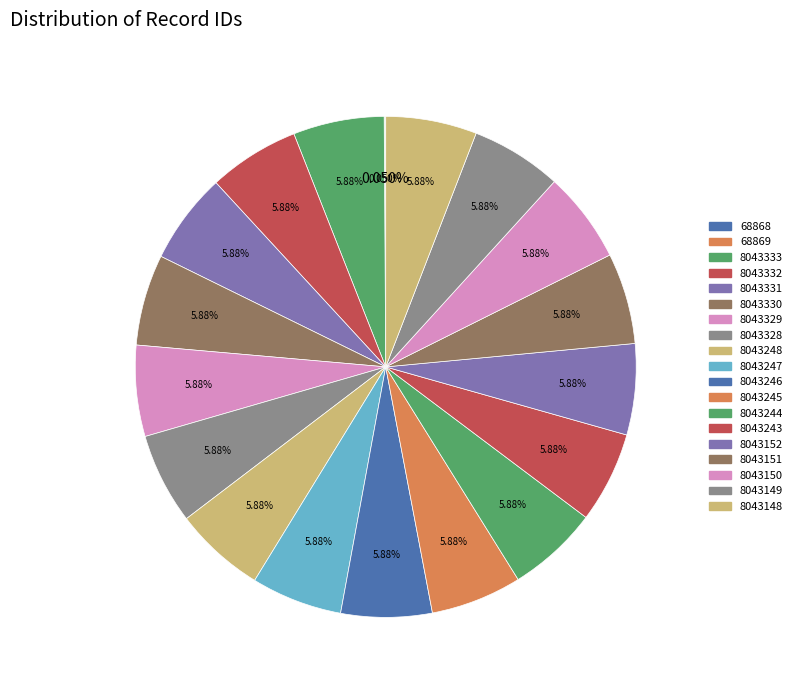

Which slice is the largest?

8043333